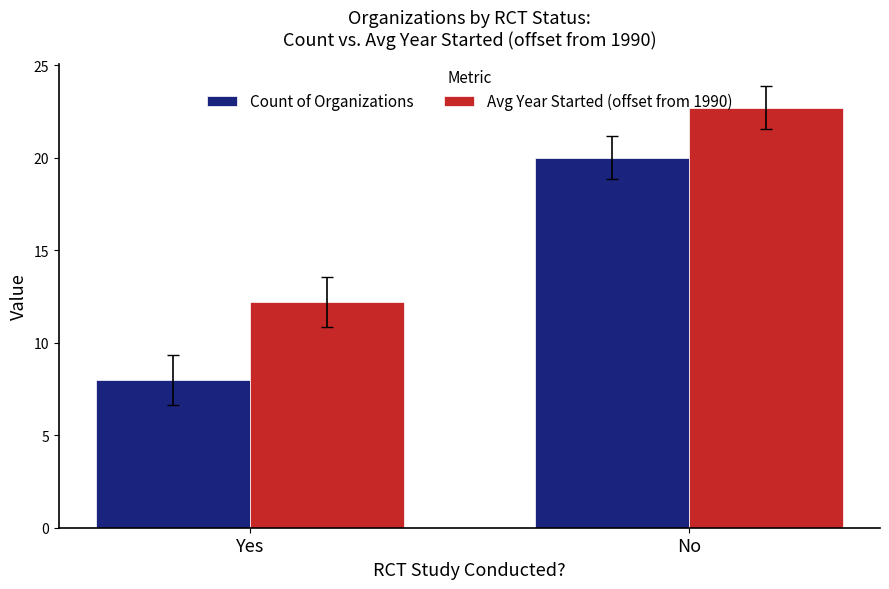

What is the value of the Count of Organizations bar at the 2nd from the left?

20.0